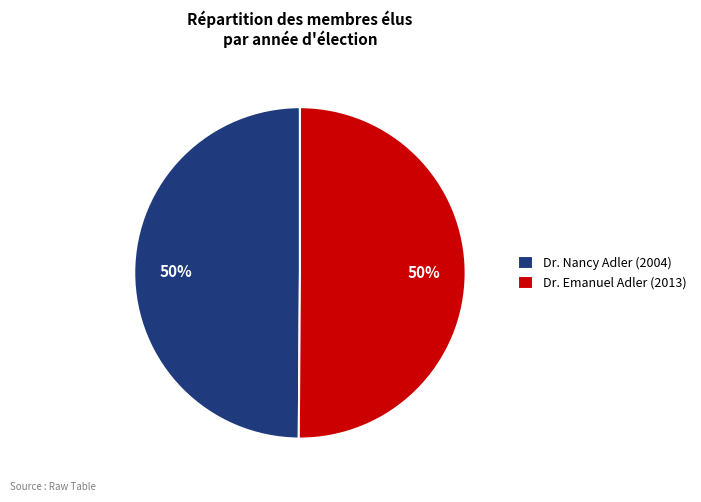

How many slices are in this pie chart?

2